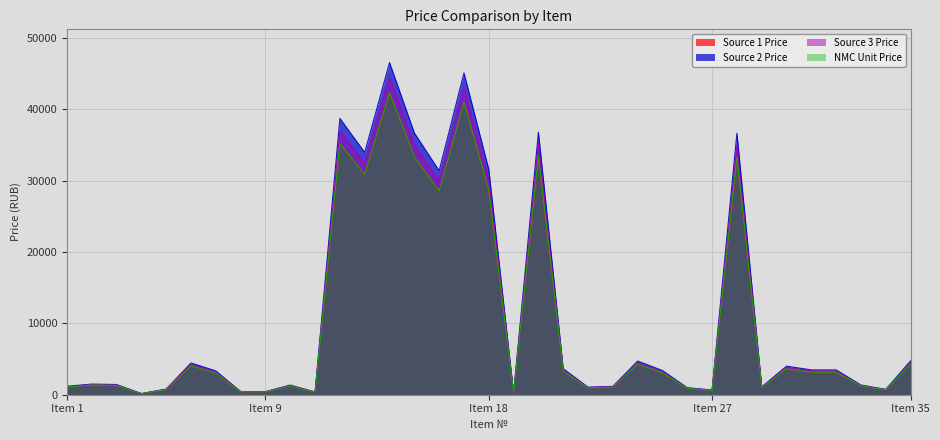

What is the sum of all Source 1 Price values?

387525.6